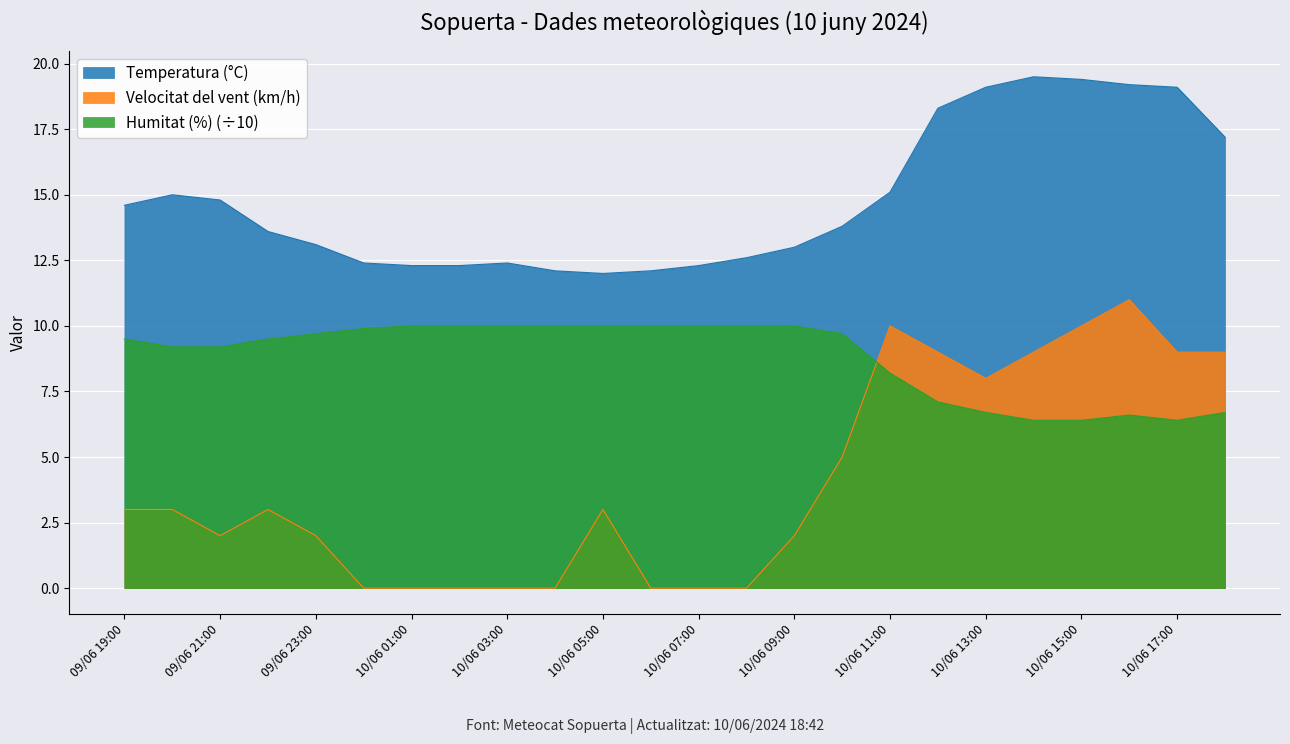

What position from the left is 10/06 07:00?

13